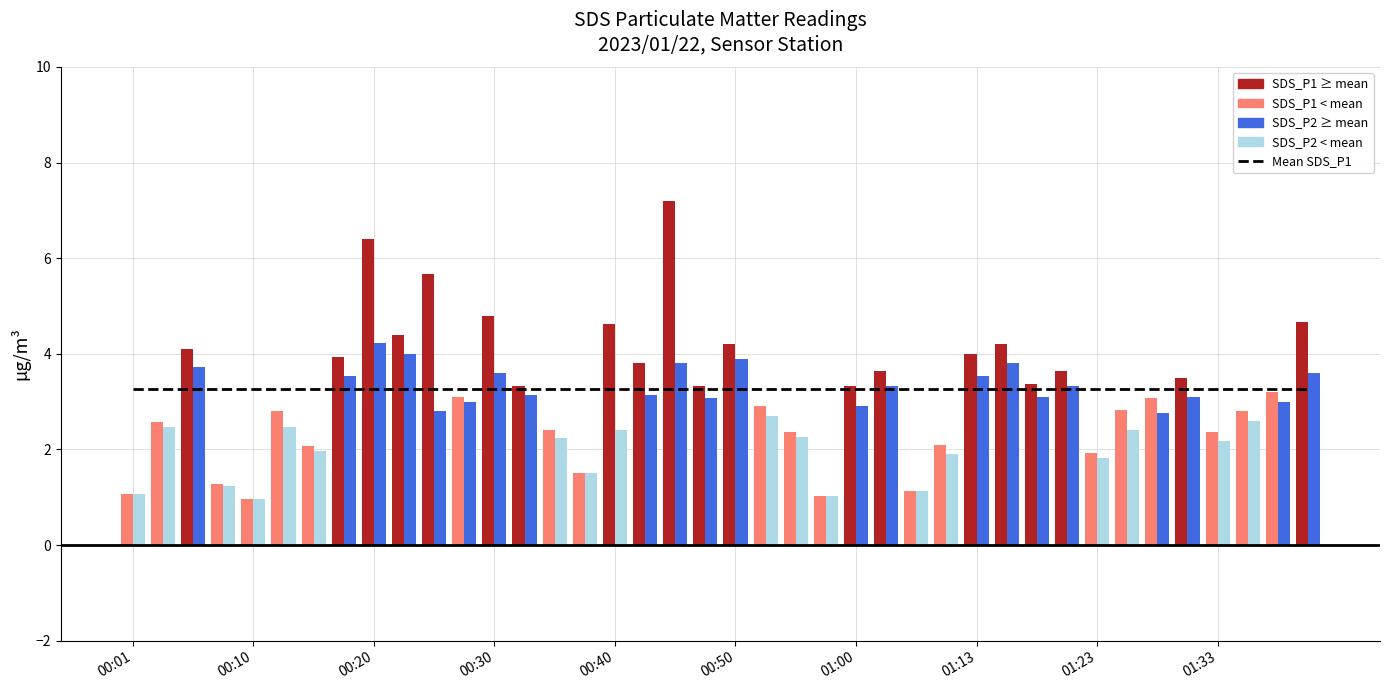

The value of SDS_P1 at 20 is 4.2. True or false?

True